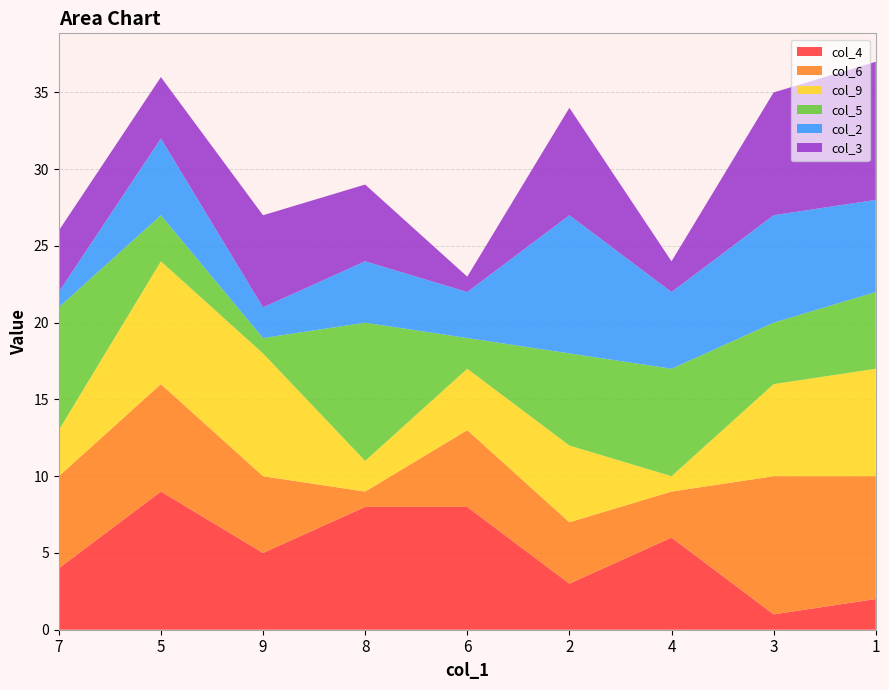

Reading left to right, extract all data points from this chart.

col_4: 4	9	5	8	8	3	6	1	2
col_6: 6	7	5	1	5	4	3	9	8
col_9: 3	8	8	2	4	5	1	6	7
col_5: 8	3	1	9	2	6	7	4	5
col_2: 1	5	2	4	3	9	5	7	6
col_3: 4	4	6	5	1	7	2	8	9